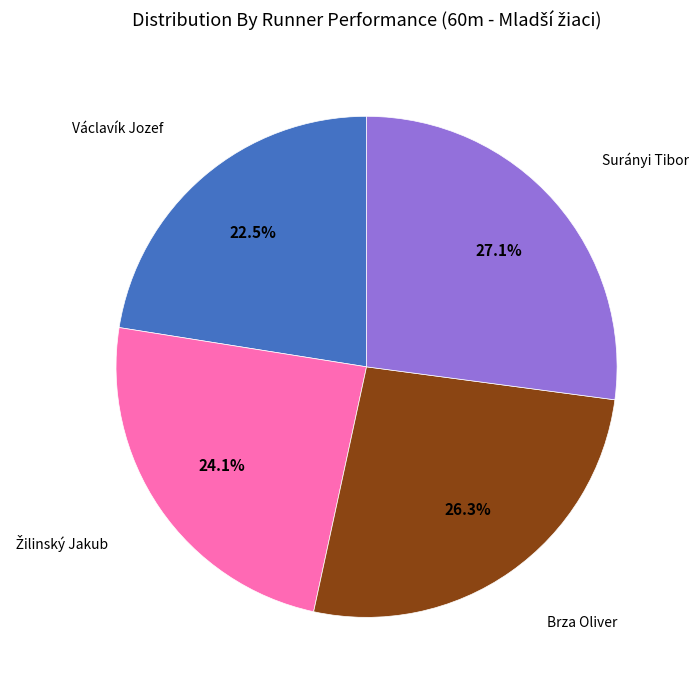

Is there any slice that represents more than half of the pie?

No